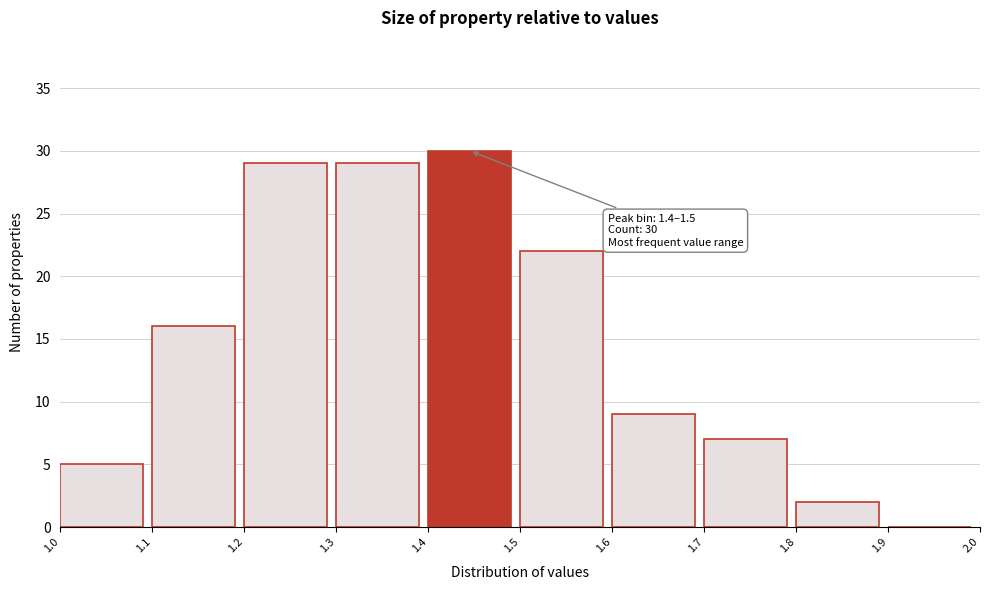

Which range on the x-axis has the tallest bar?

1.4 to 1.5